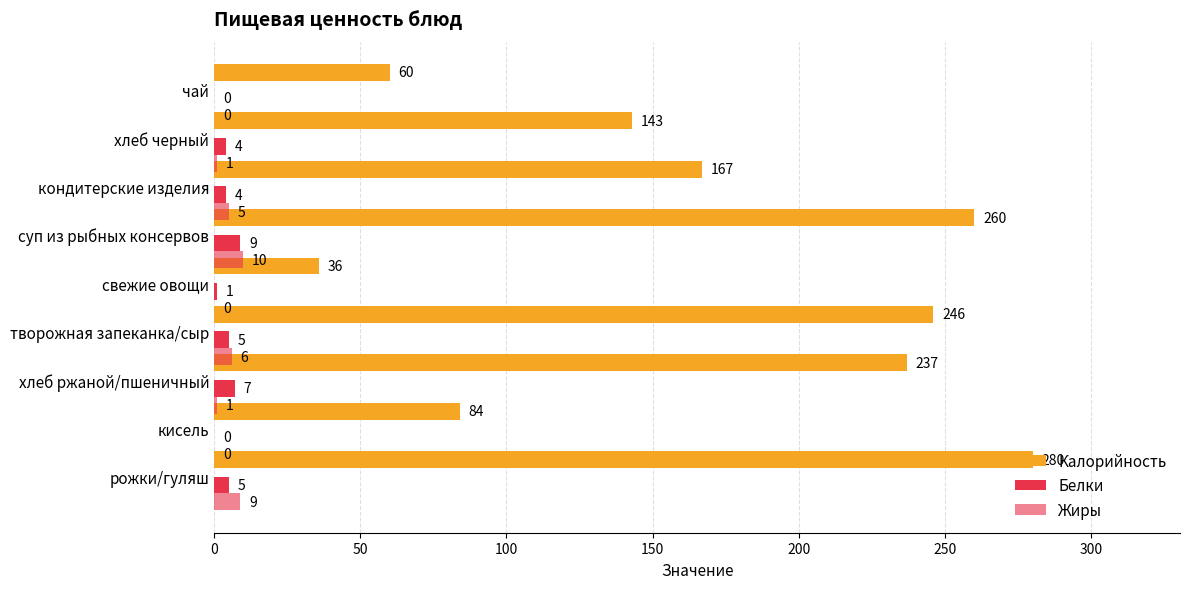

Is it true that Жиры equals -6 at творожная запеканка/сыр?

False